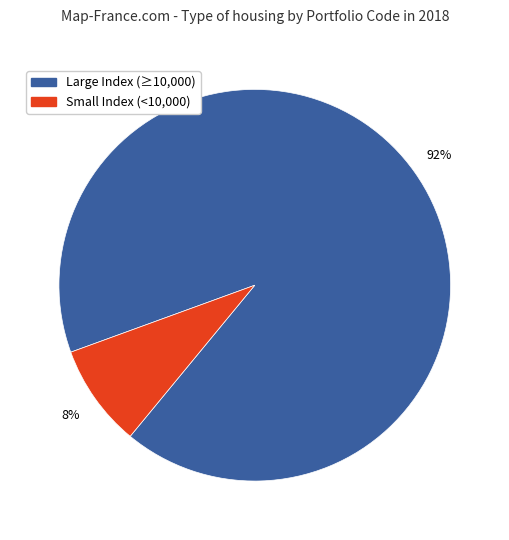

Is there a majority slice in this chart?

Yes